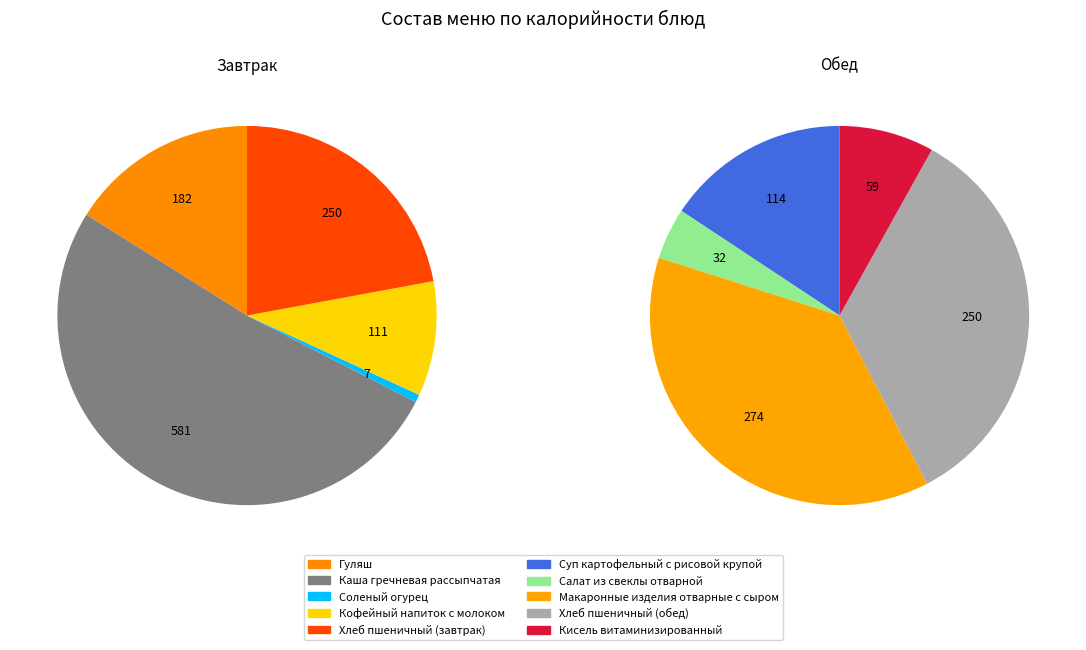

To the nearest percent, what portion does Кисель витаминизированный represent?

3%